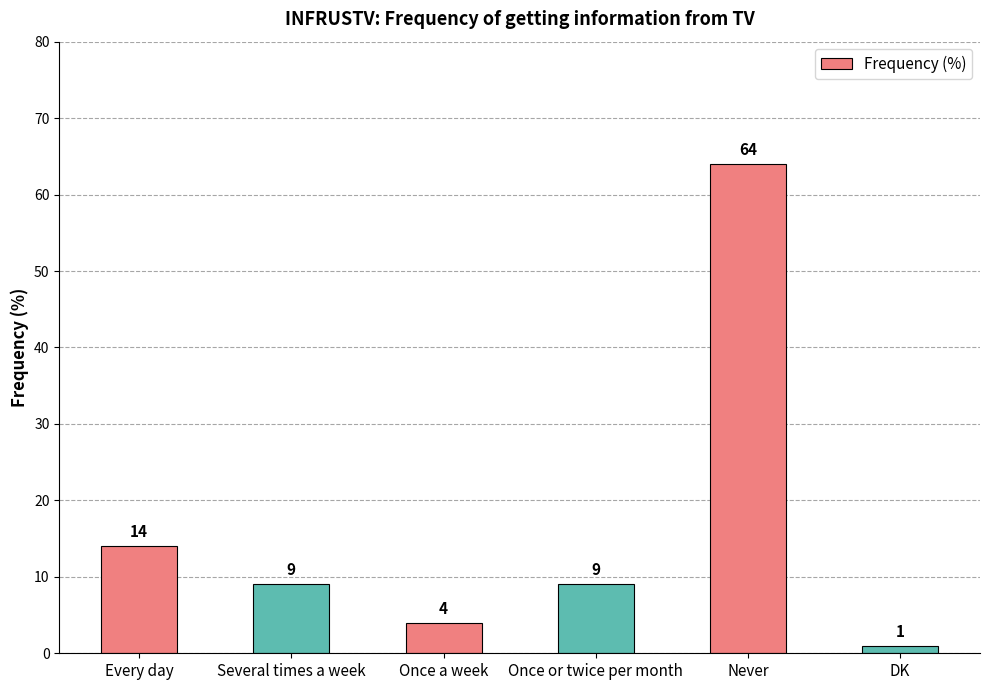

Which label corresponds to the smallest value in the chart?

DK